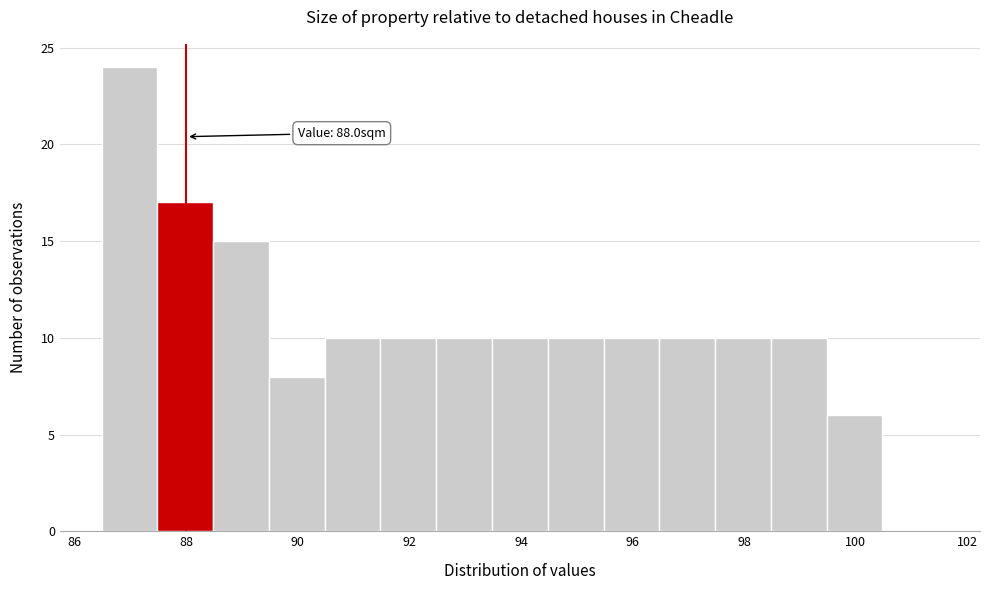

Over which range of the x-axis is the bar tallest?

86.48 to 87.48